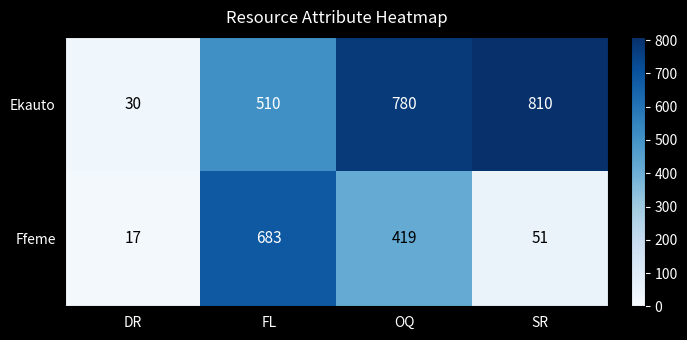

Count the number of categories in the chart.

4